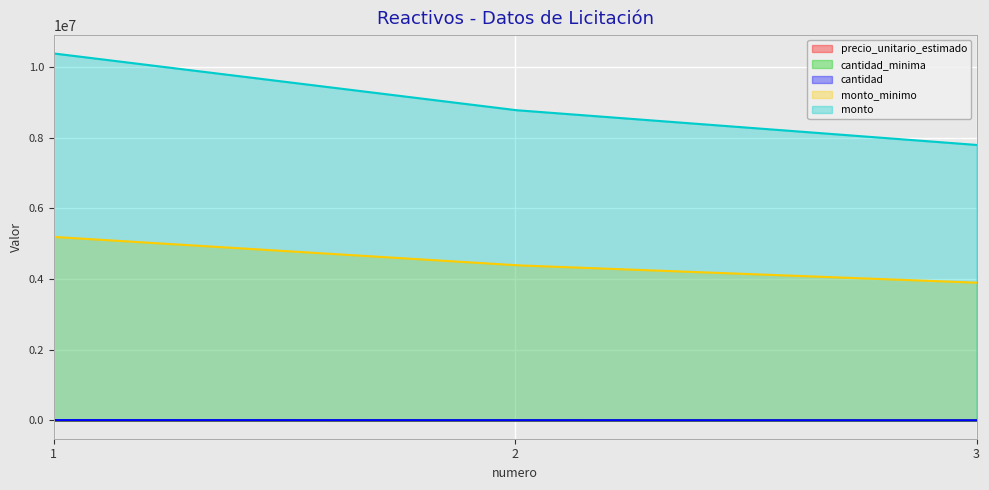

Reading left to right, list all the values displayed in this chart.

precio_unitario_estimado: 1528	1569	3000
cantidad_minima: 3400	2800	1300
cantidad: 6800	5600	2600
monto_minimo: 5195200	4393200	3900000
monto: 10390400	8786400	7800000